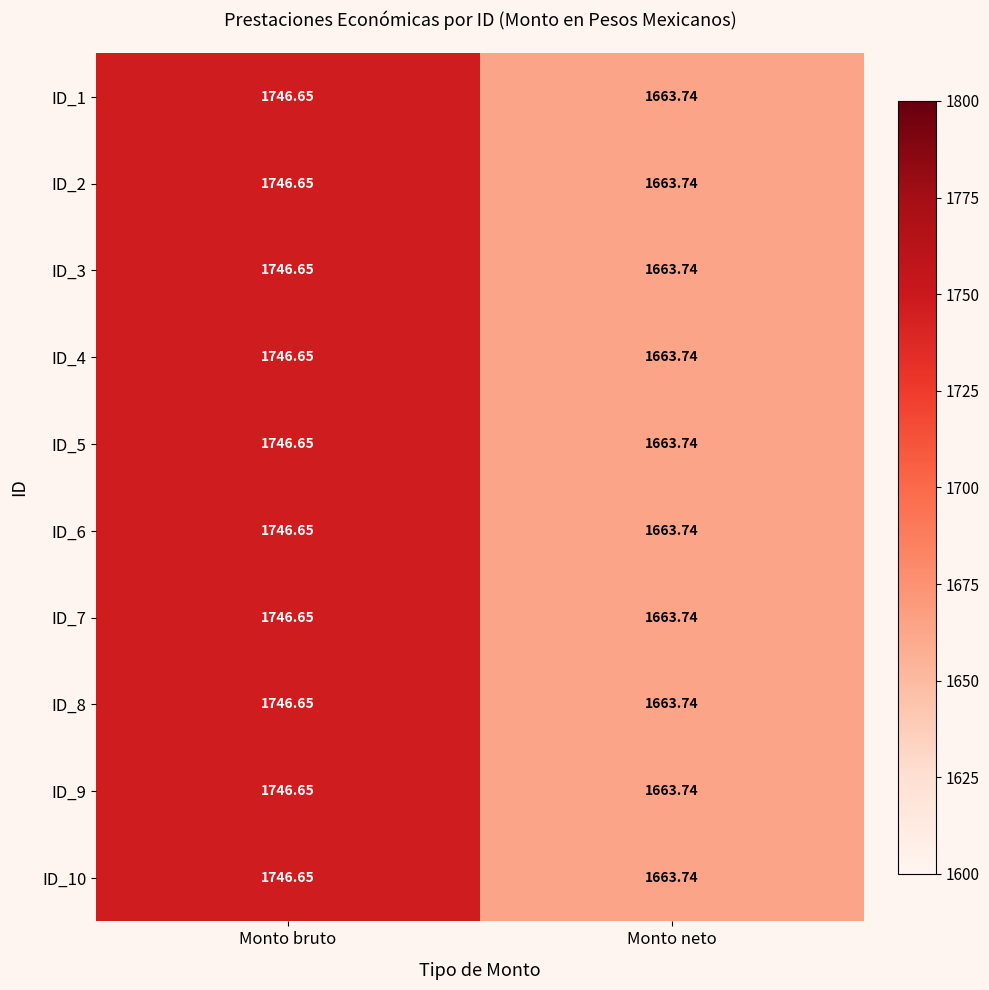

Where does the ID_9 series first go above 1746?

Monto bruto